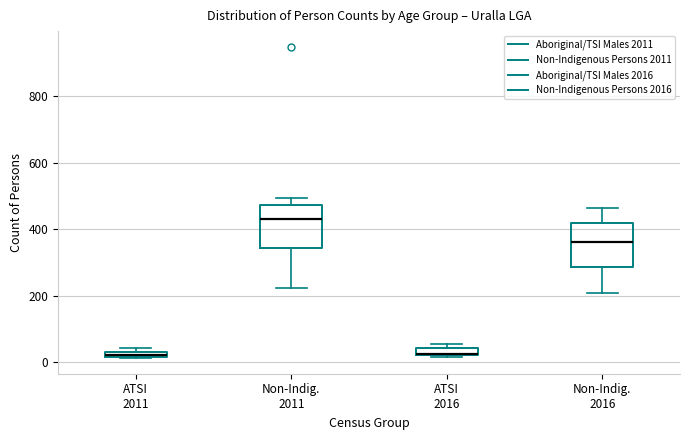

Where is the upper edge of the box for Non-Indig. 2016 on the y-axis? The values are not printed on the chart, so give them approximately, as read against the axis.

420